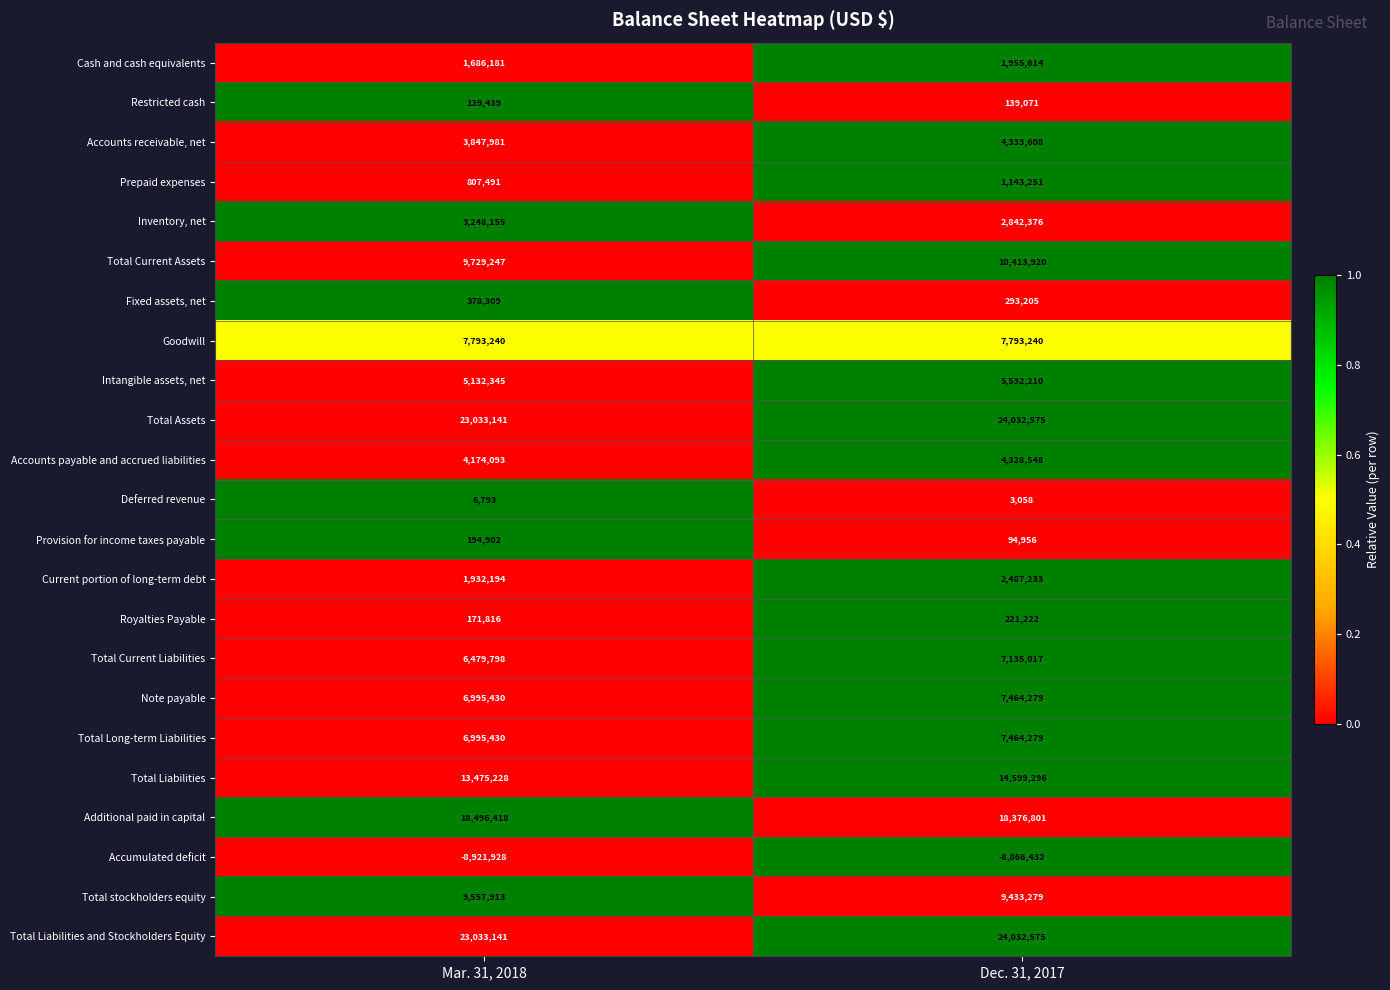

Which series changed the most between Mar. 31, 2018 and Dec. 31, 2017?

Total Liabilities